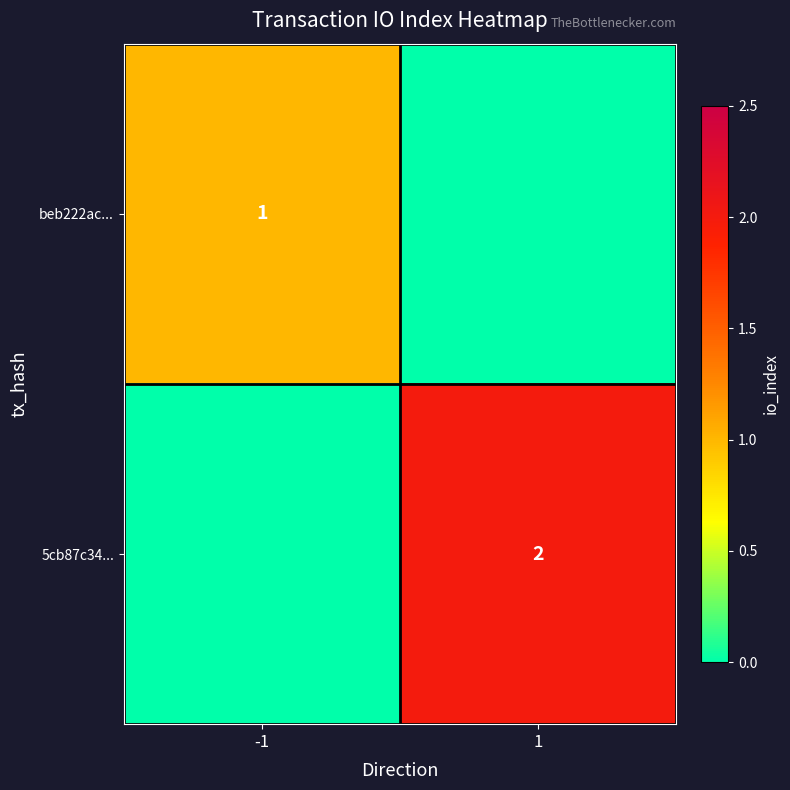

Is it true that 5cb87c34... equals 2 at 1?

True